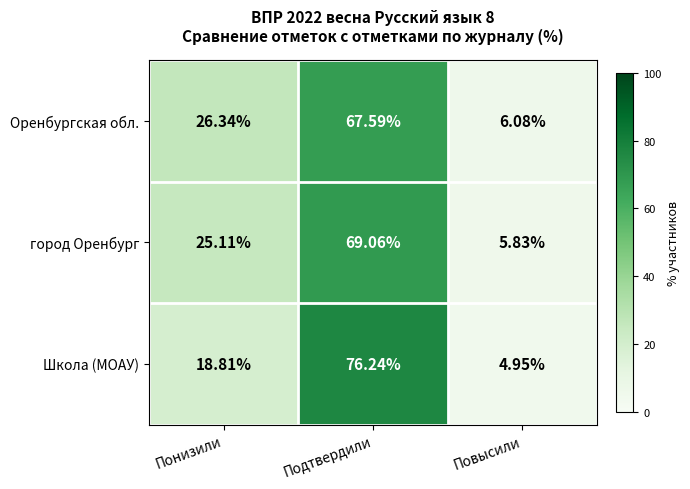

At which category is the sum across all series the highest?

Подтвердили